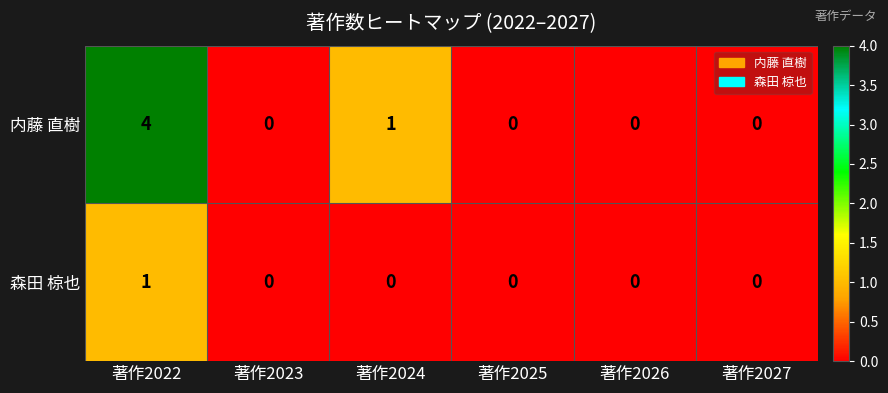

Reading left to right, transcribe all the data shown in this chart.

内藤 直樹: 著作2022=4	著作2023=0	著作2024=1	著作2025=0	著作2026=0	著作2027=0
森田 椋也: 著作2022=1	著作2023=0	著作2024=0	著作2025=0	著作2026=0	著作2027=0